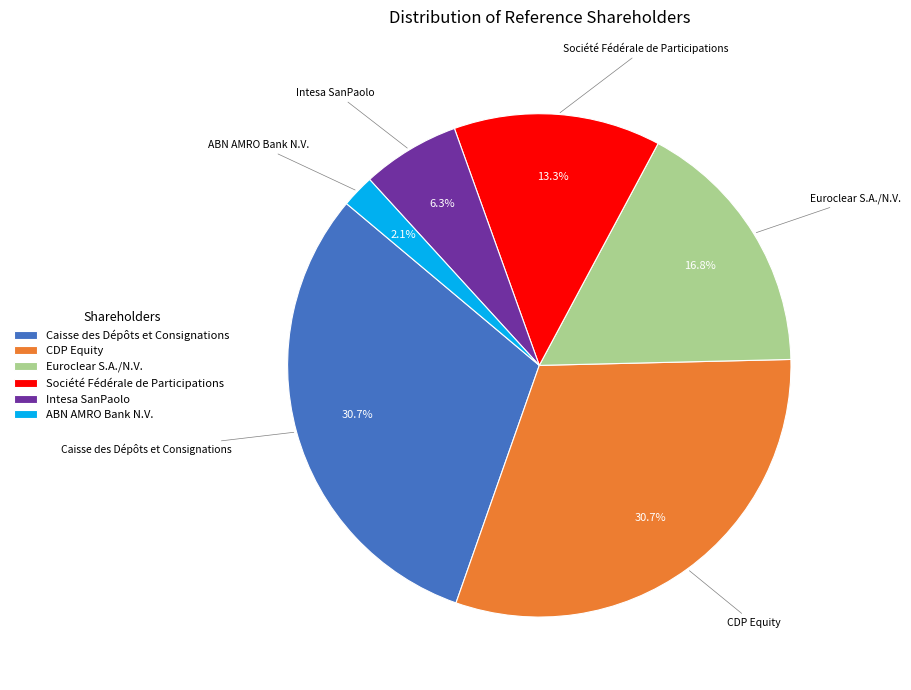

What is the smallest slice in the pie chart?

ABN AMRO Bank N.V.